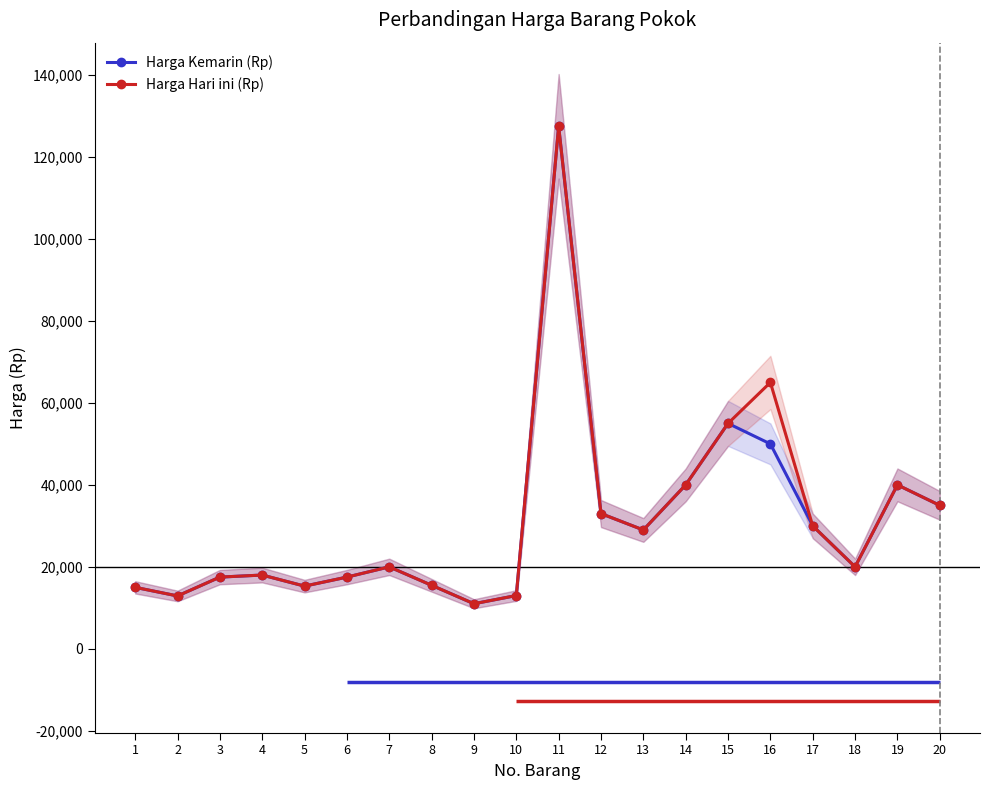

Which series changed the most between 10 and 19?

Harga Kemarin (Rp)